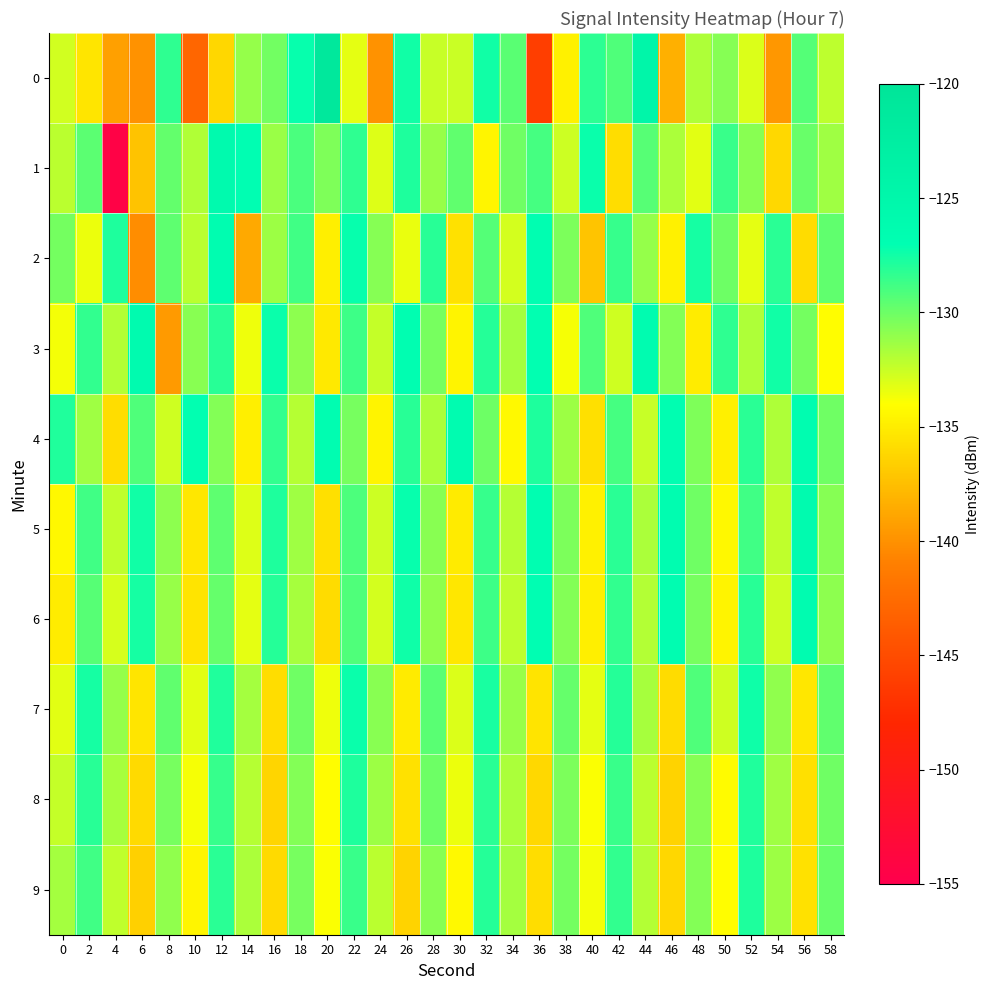

Which has a higher value, 22 or 40?

40